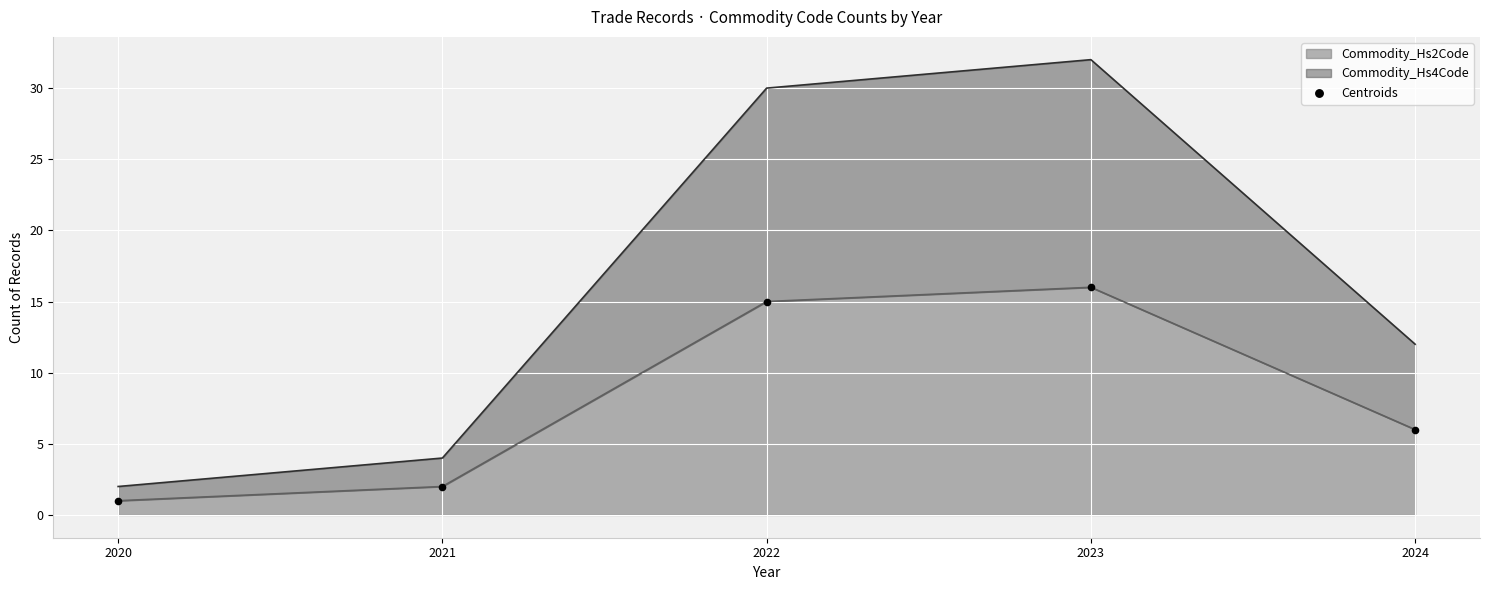

Which has a higher value, 2024 or 2021?

2024